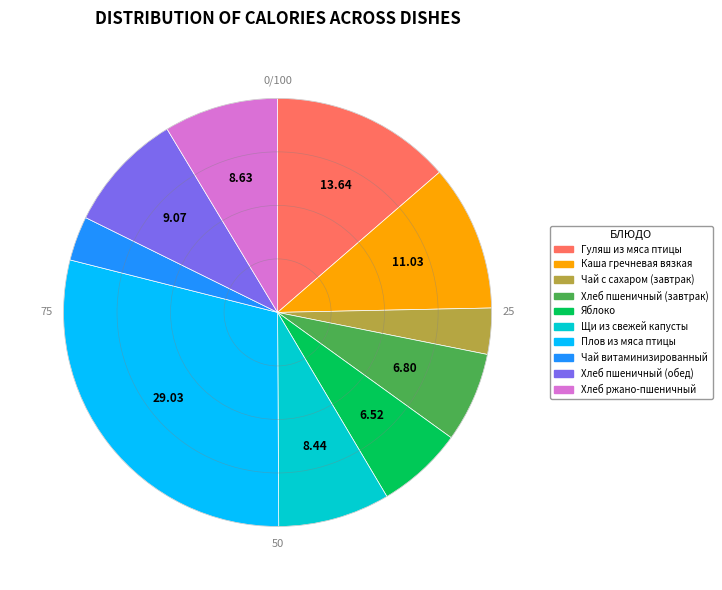

Between Хлеб ржано-пшеничный and Плов из мяса птицы, which is larger?

Плов из мяса птицы